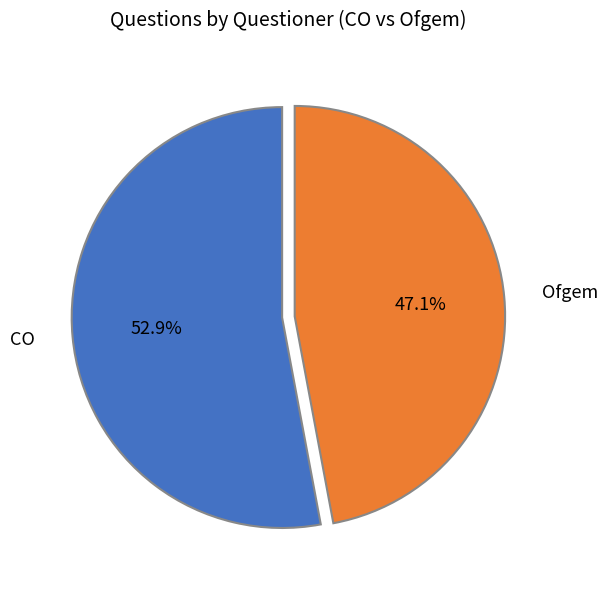

Is it true that Ofgem is 47% of the pie?

True